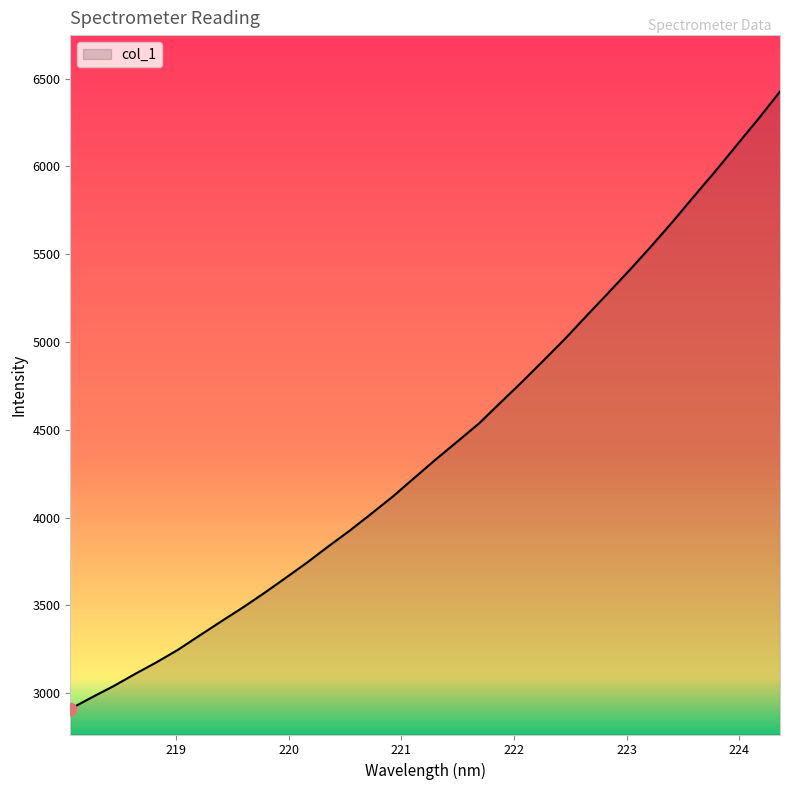

What is the maximum value shown in the chart?

6425.8